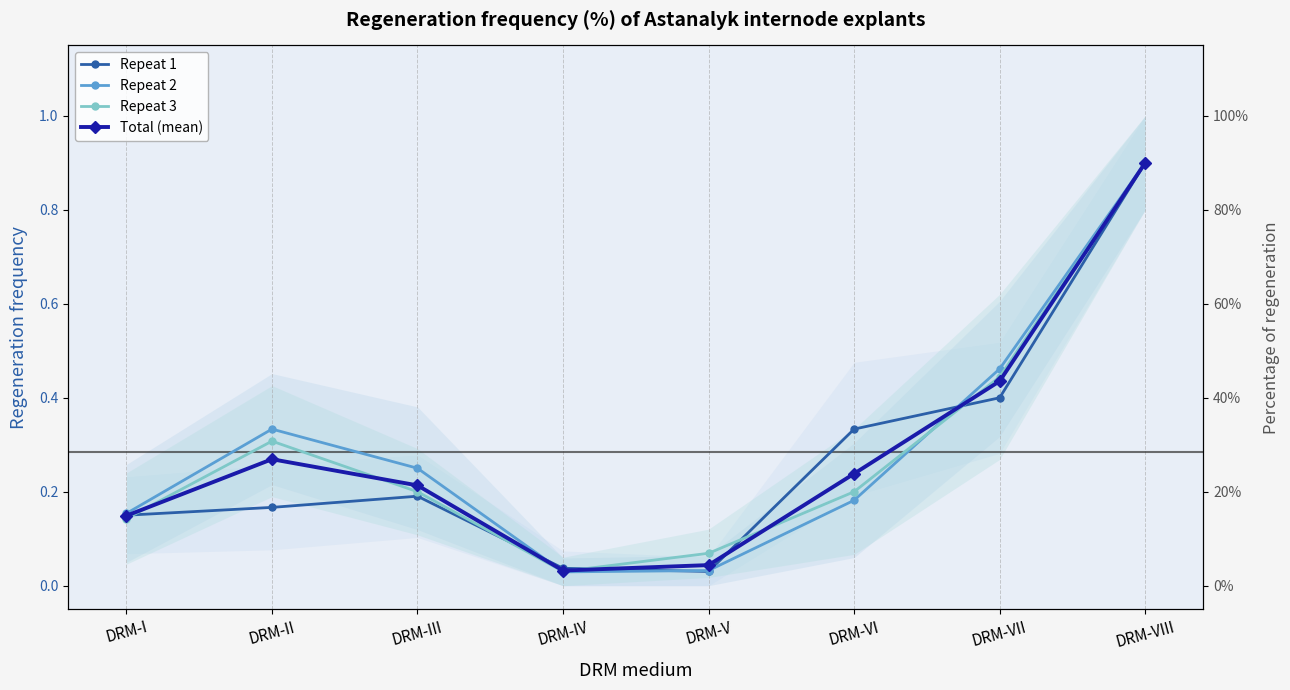

Which series has the widest spread of values?

Repeat 2